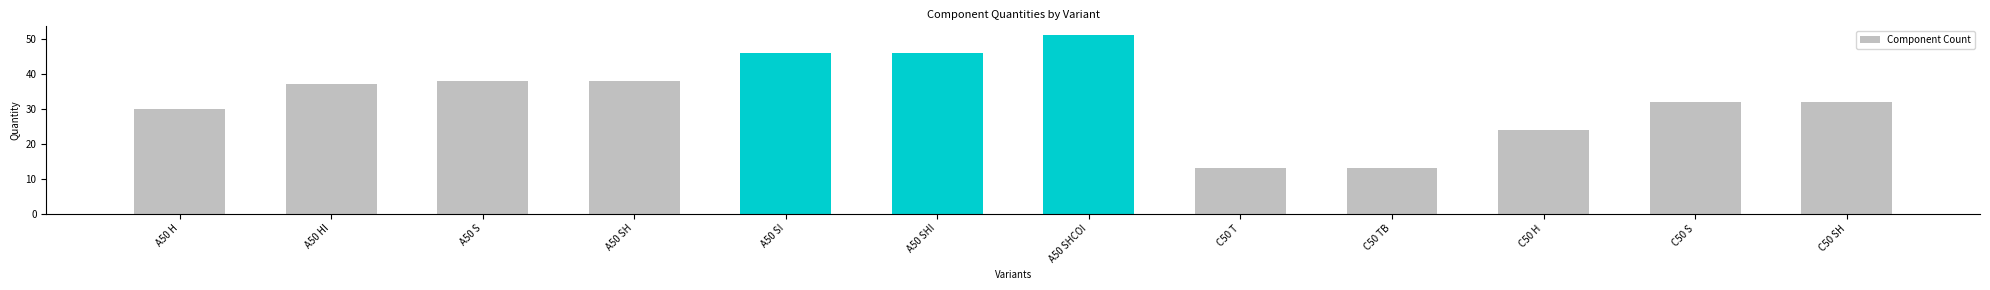

Reading right to left, list all the values displayed in this chart.

32	32	24	13	13	51	46	46	38	38	37	30